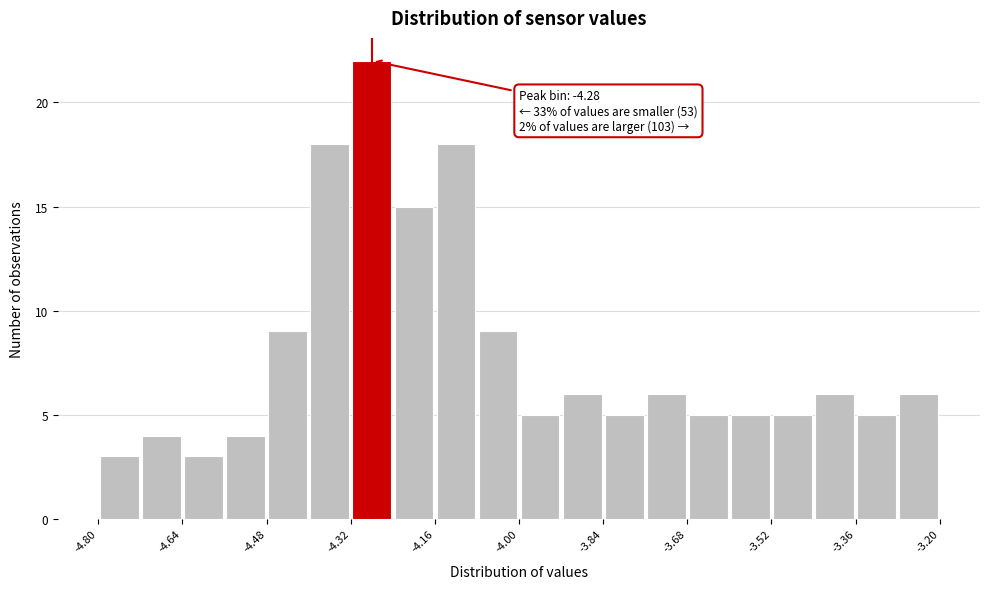

Over which range of the x-axis is the bar tallest?

-4.32 to -4.24